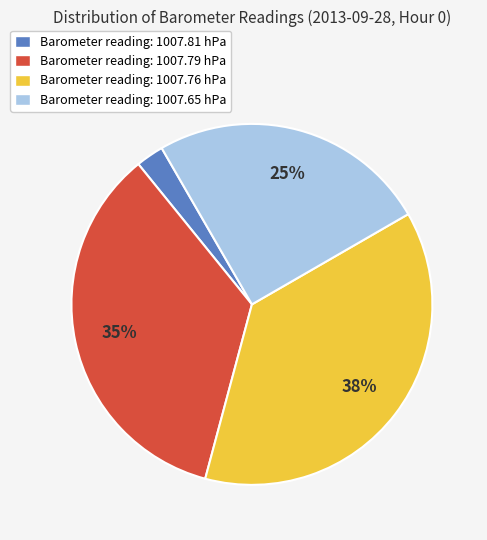

Is it true that Barometer reading: 1007.76 hPa is 37% of the pie?

True